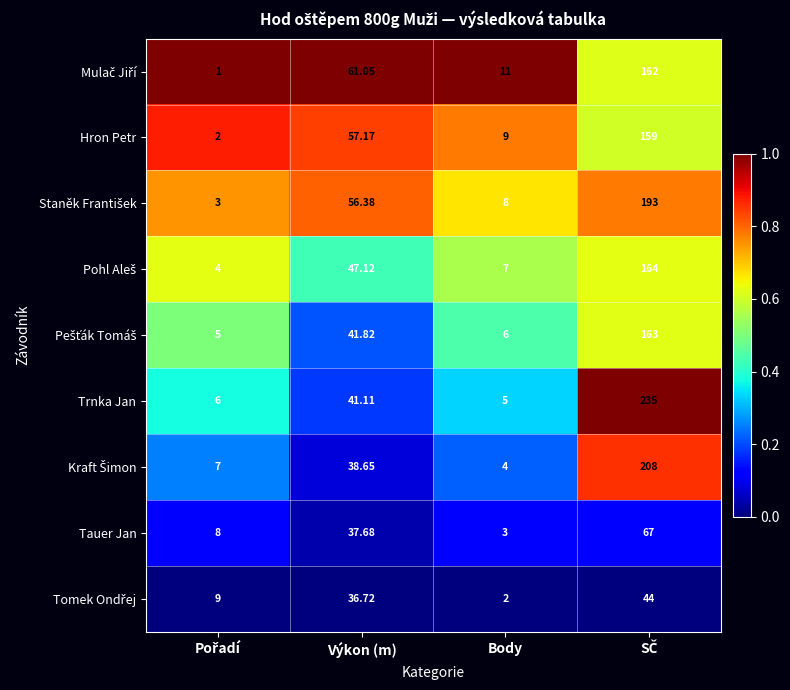

Which series has the largest total across all categories?

Trnka Jan